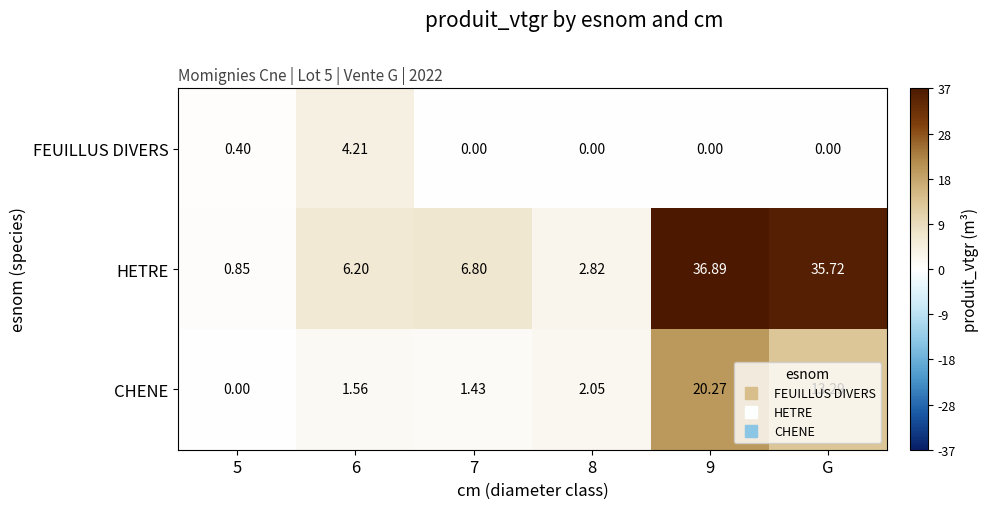

List the series in order of their overall mean, lowest first.

FEUILLUS DIVERS, CHENE, HETRE